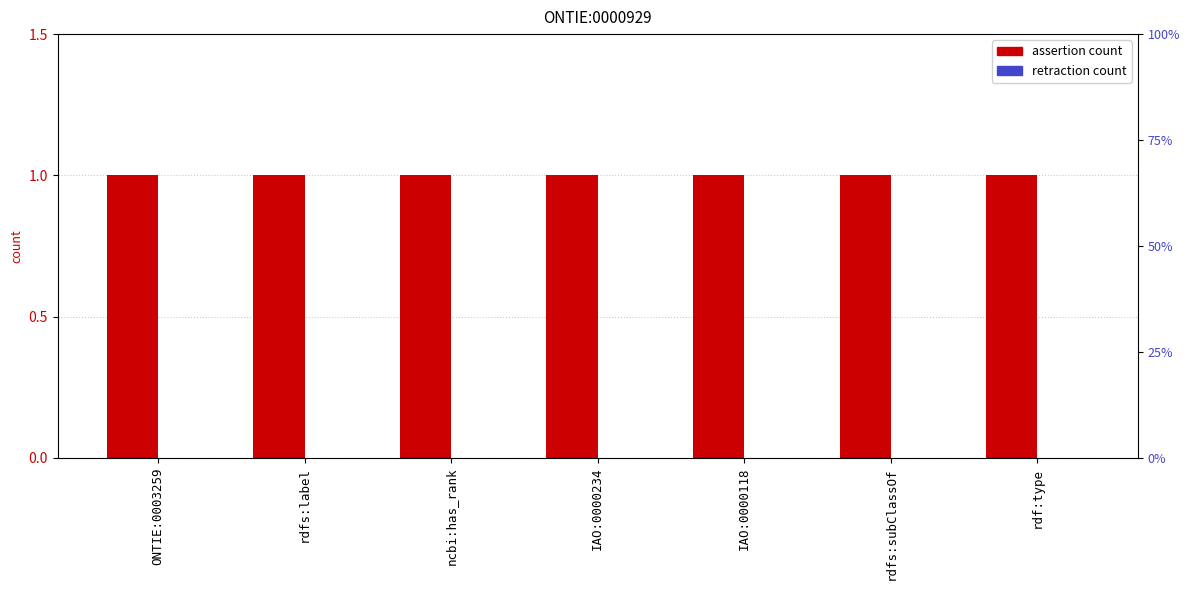

Reading left to right, what are all the values shown in this chart?

assertion: ONTIE:0003259=1	rdfs:label=1	ncbi:has_rank=1	IAO:0000234=1	IAO:0000118=1	rdfs:subClassOf=1	rdf:type=1
retraction: ONTIE:0003259=0	rdfs:label=0	ncbi:has_rank=0	IAO:0000234=0	IAO:0000118=0	rdfs:subClassOf=0	rdf:type=0